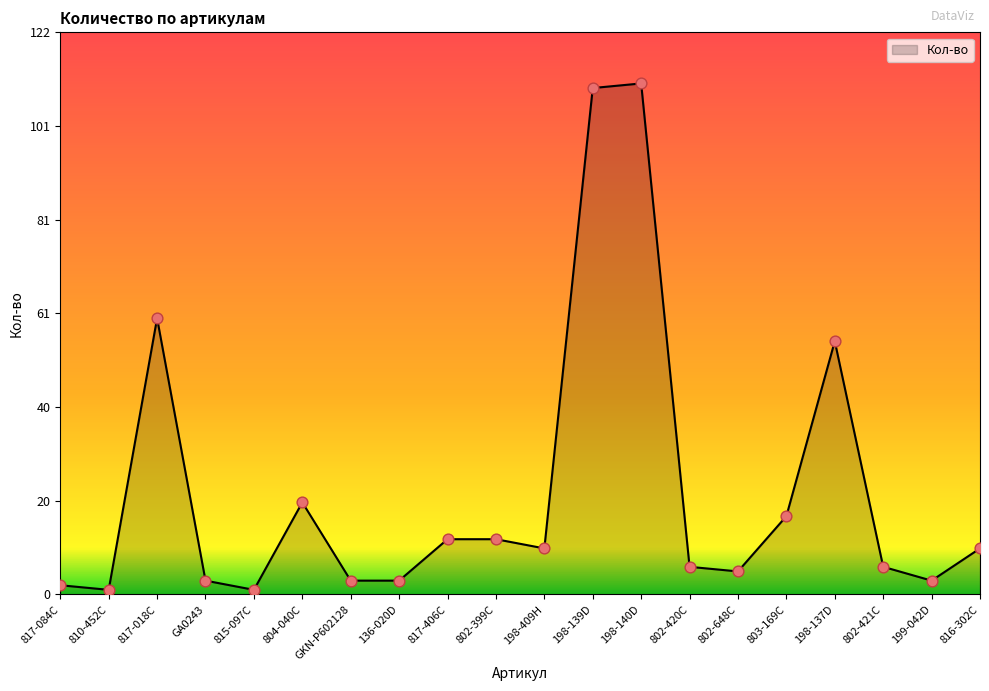

What is the change in value from 802-420С to 199-042D?

-3